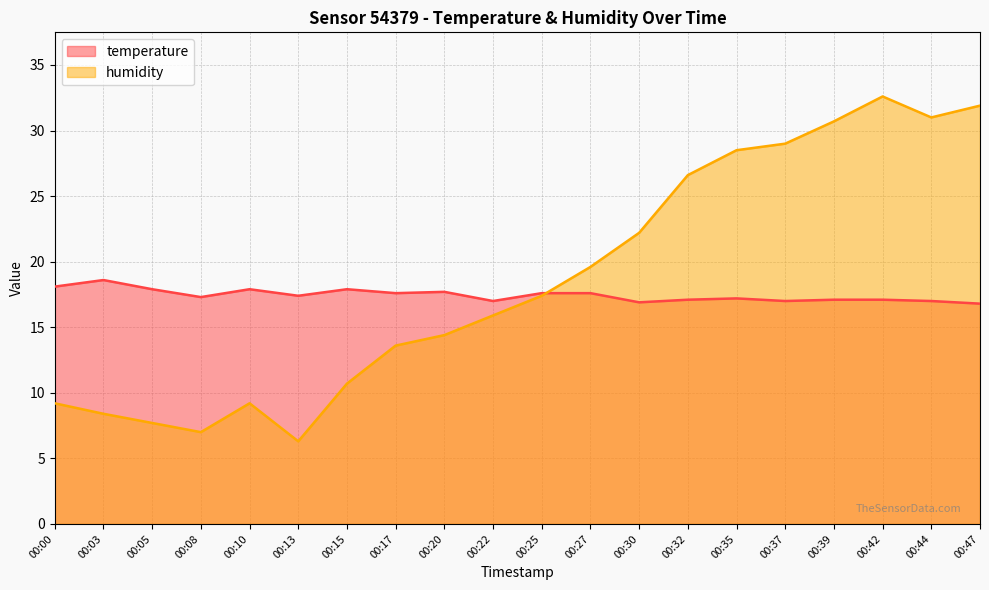

Where is the first local maximum for humidity?

00:10